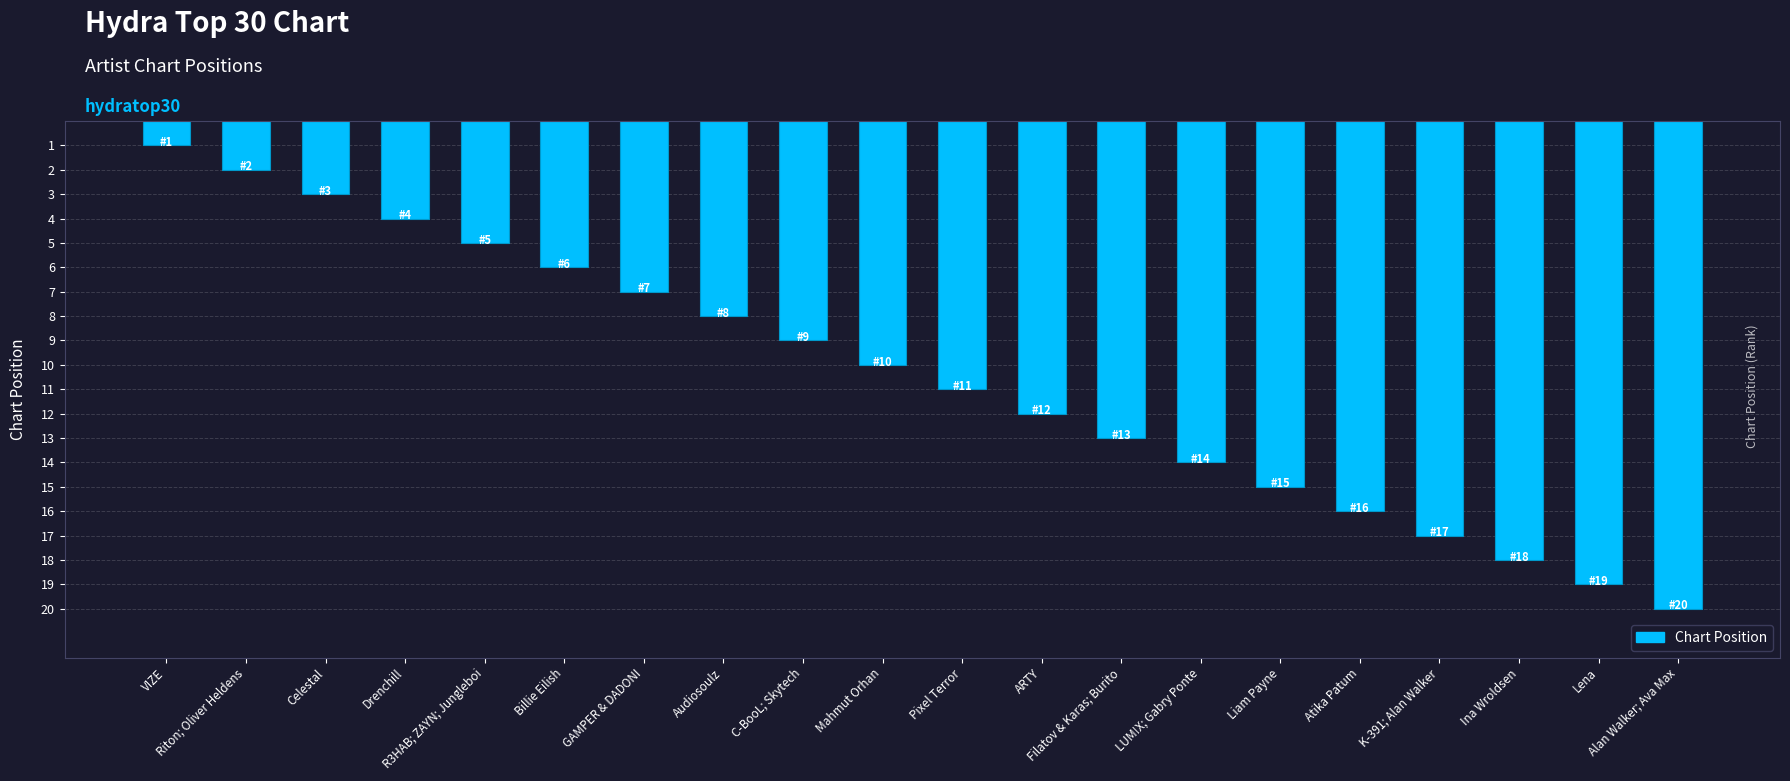

Read the value at Ina Wroldsen, to the nearest 10.

20